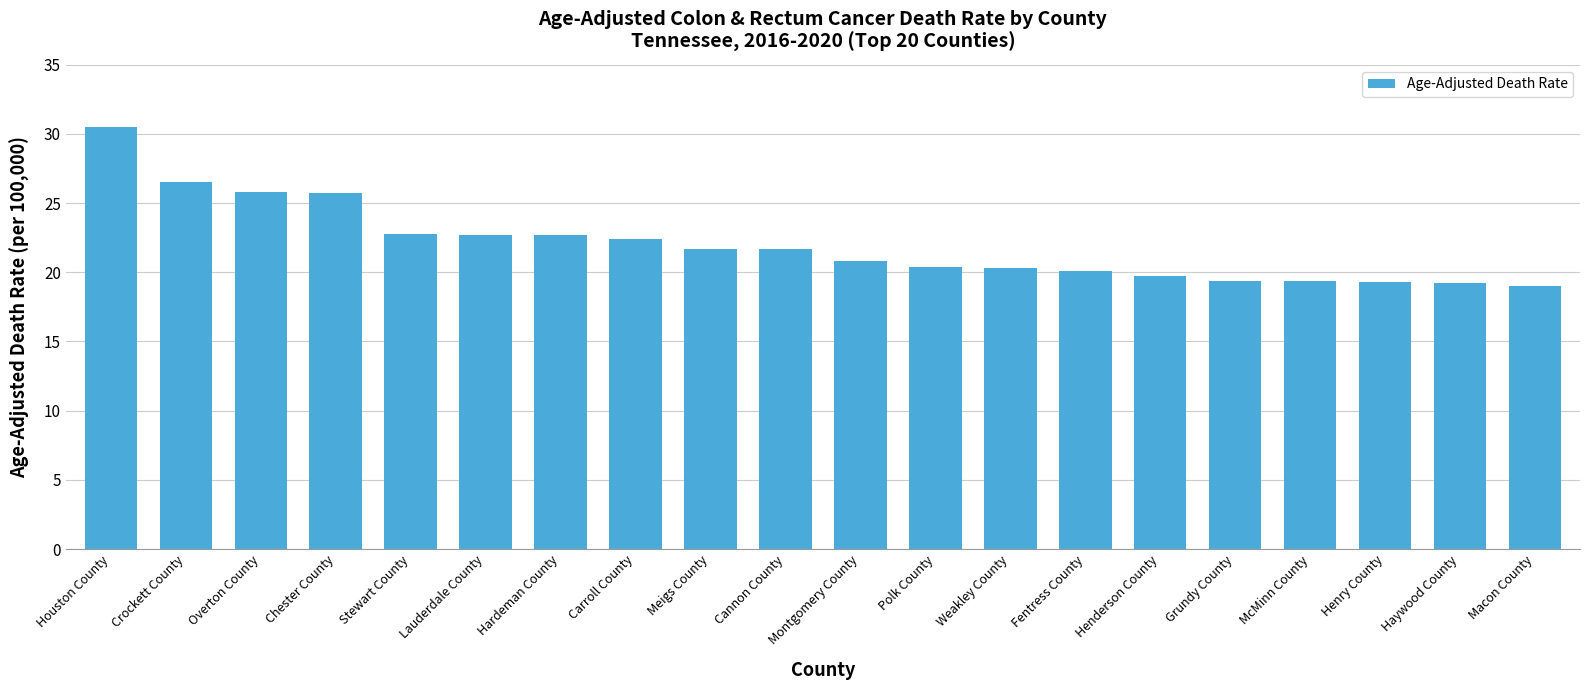

What is the difference between the maximum and minimum values?

11.5